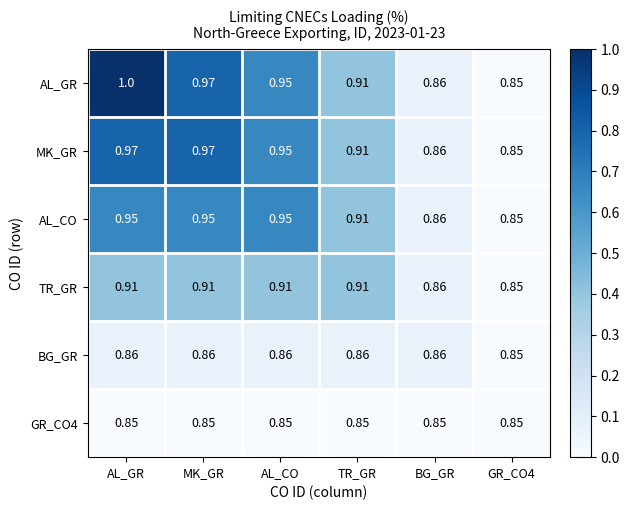

At which category does the chart reach its peak across all series?

AL_GR